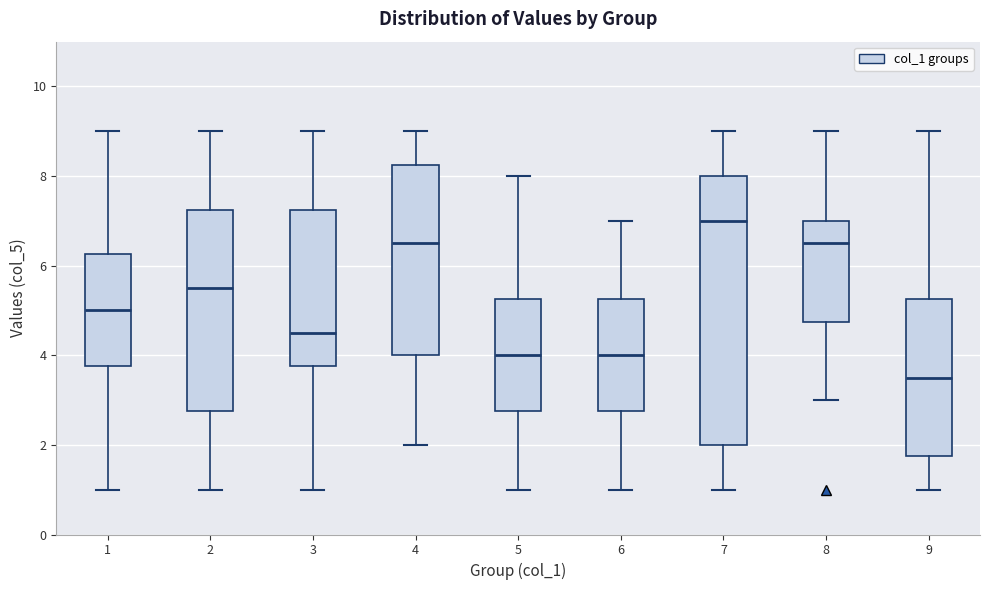

Where does the upper whisker of the box at x = 9 end on the y-axis? The values are not printed on the chart, so give them approximately, as read against the axis.

9.0